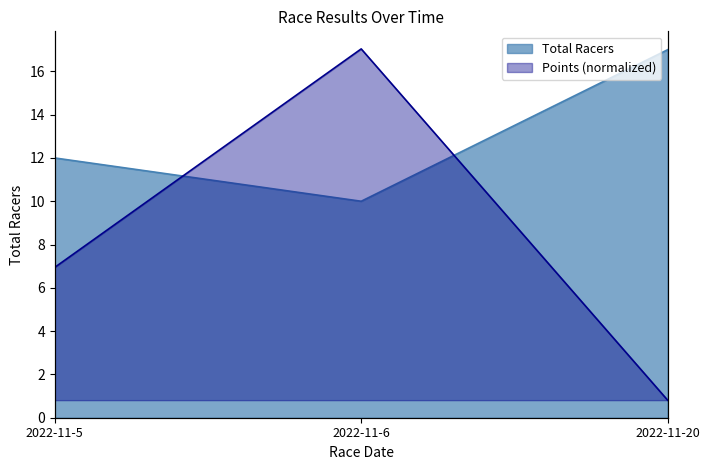

At which label is Points closest to 8?

2022-11-5